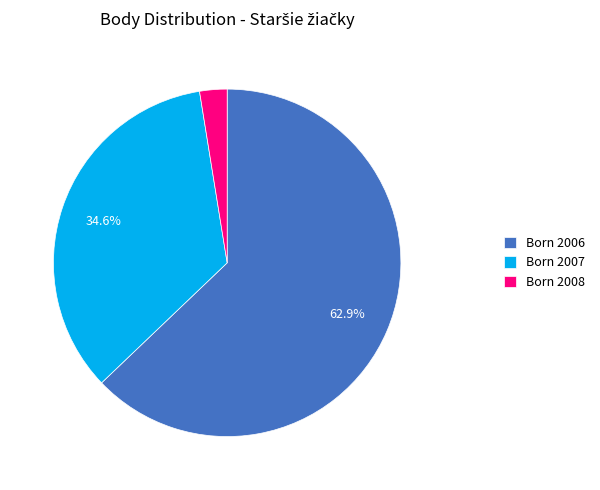

What is the smallest slice in the pie chart?

Born 2008